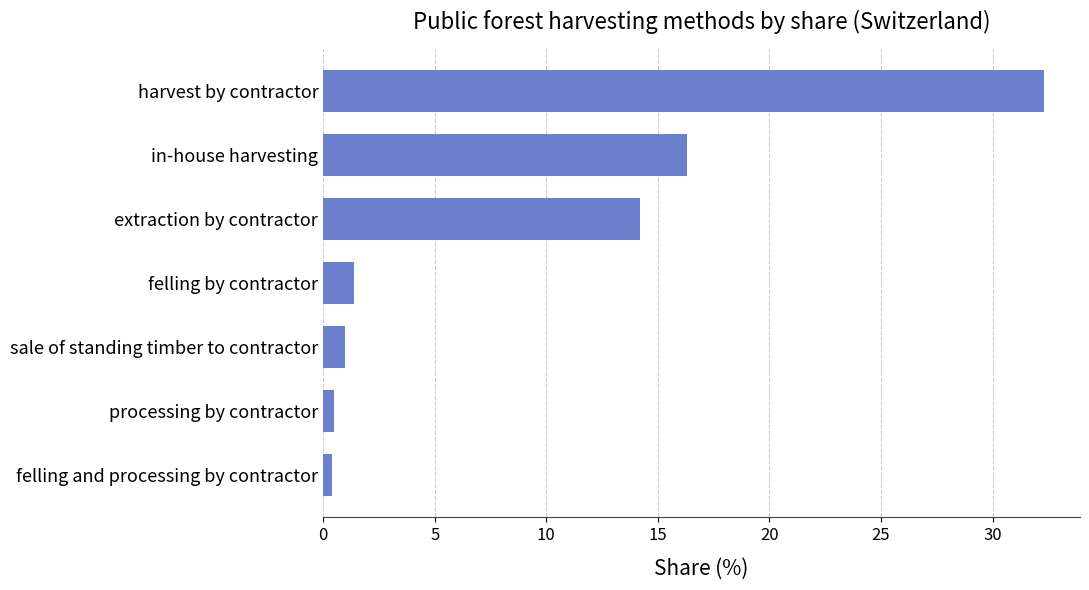

The value at extraction by contractor is 14.2. True or false?

True